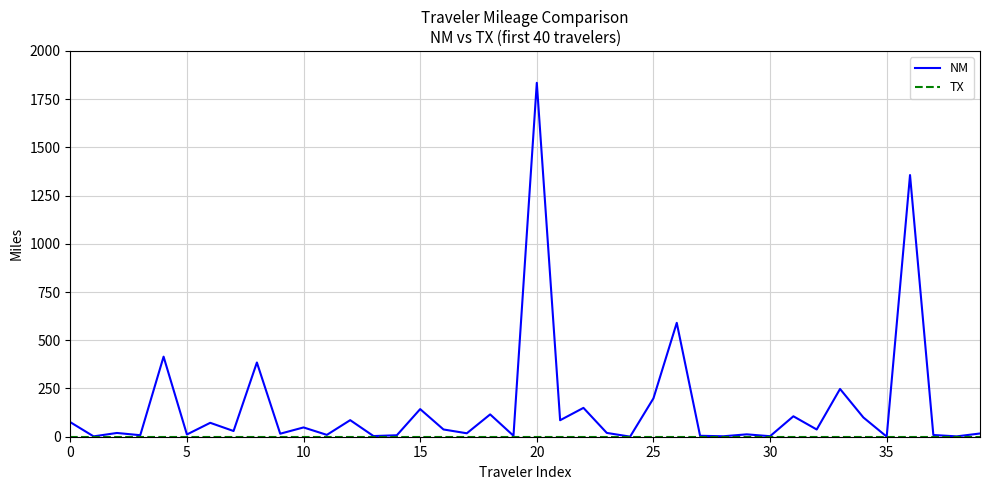

Which series has the largest range (max minus min)?

NM